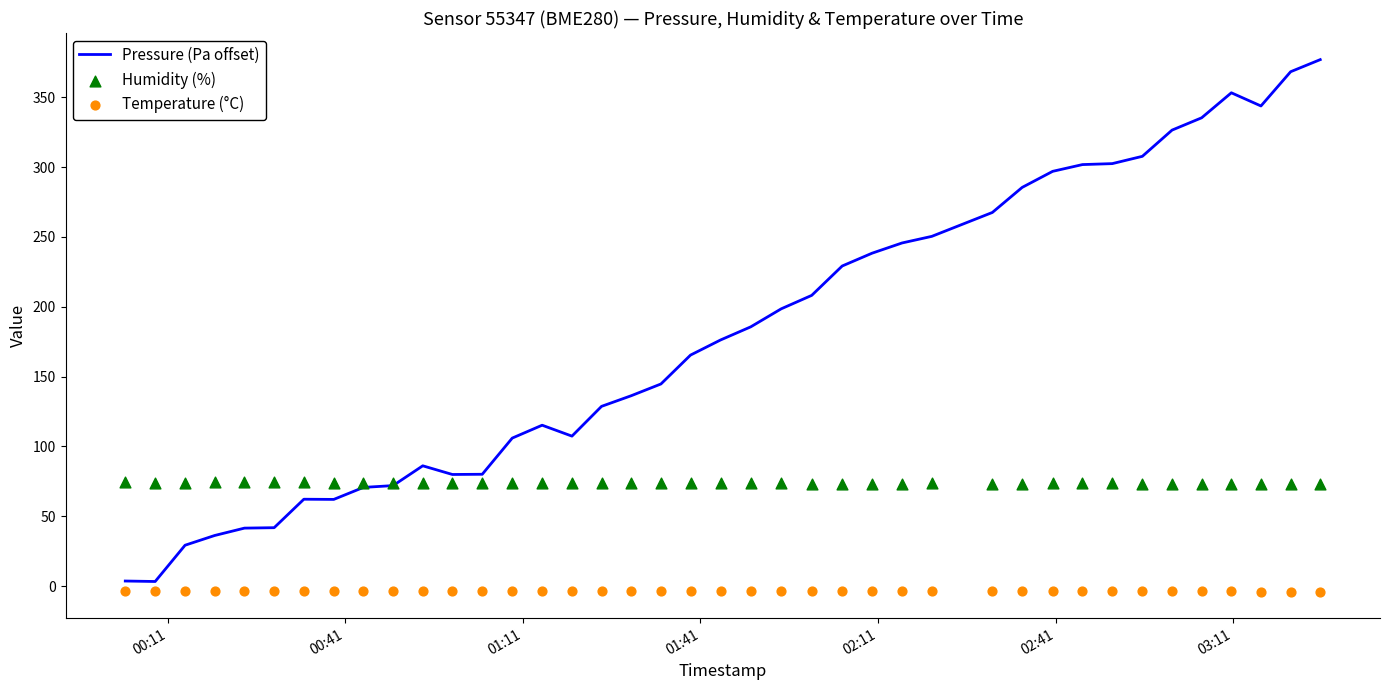

What is the maximum value for Pressure (Pa offset)?

376.9